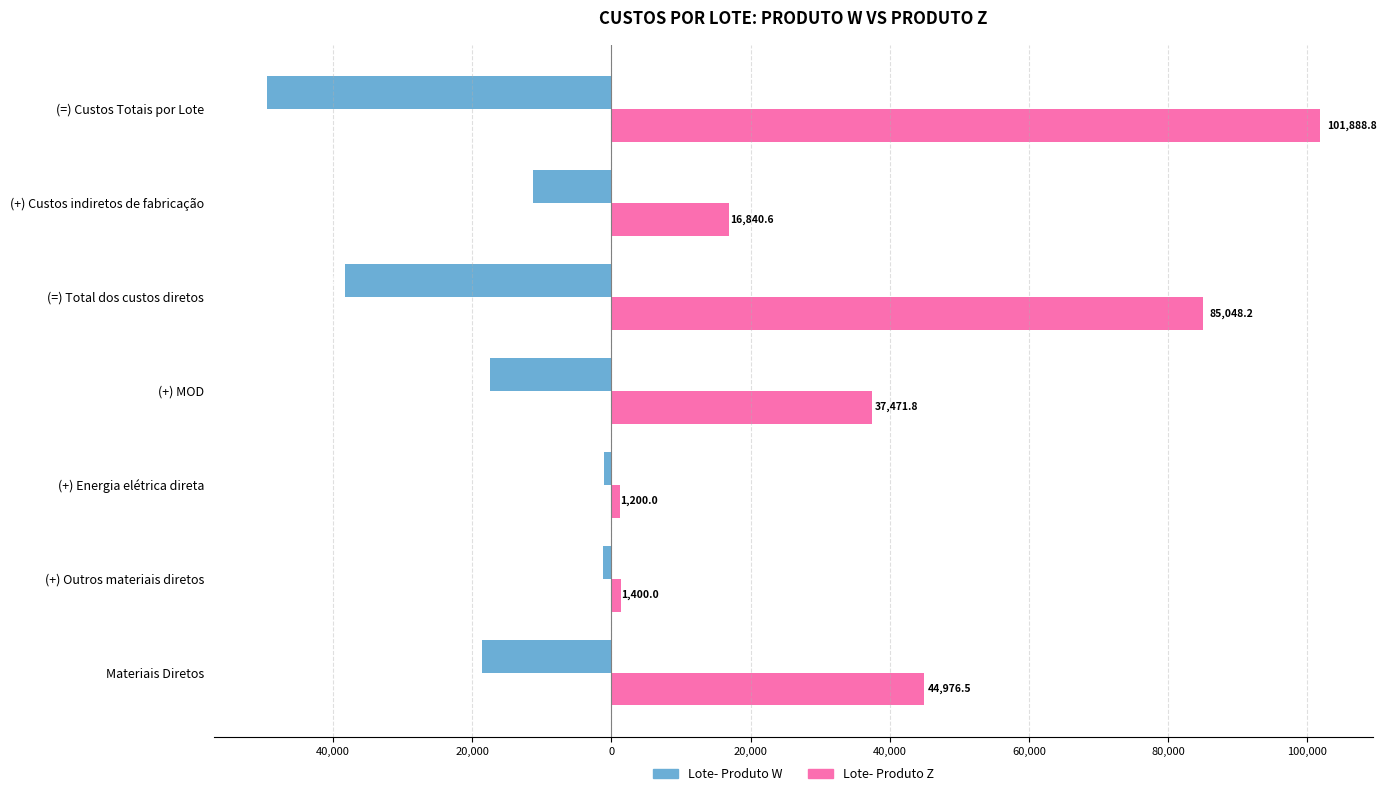

What are all the series names shown in the legend?

Lote- Produto W, Lote- Produto Z